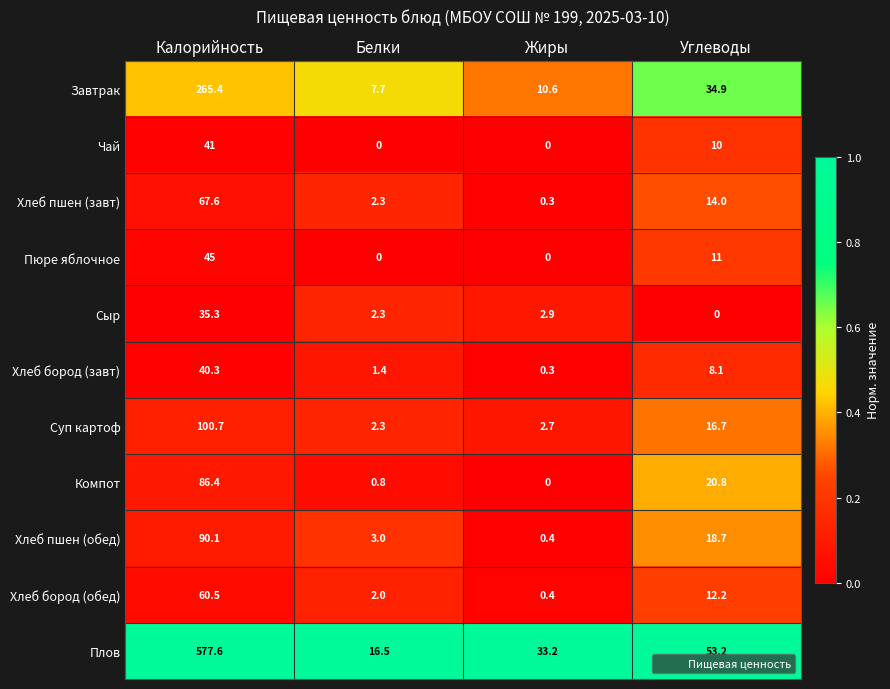

Is it true that Завтрак equals 12.0 at Белки?

False